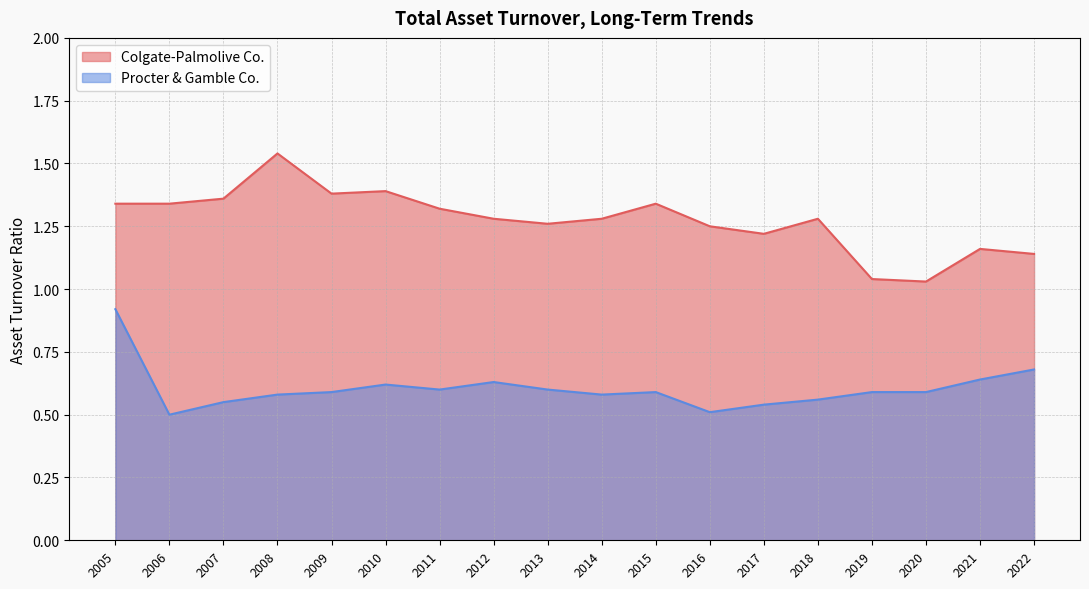

Rank the series by their average value, from lowest to highest.

Procter & Gamble Co., Colgate-Palmolive Co.